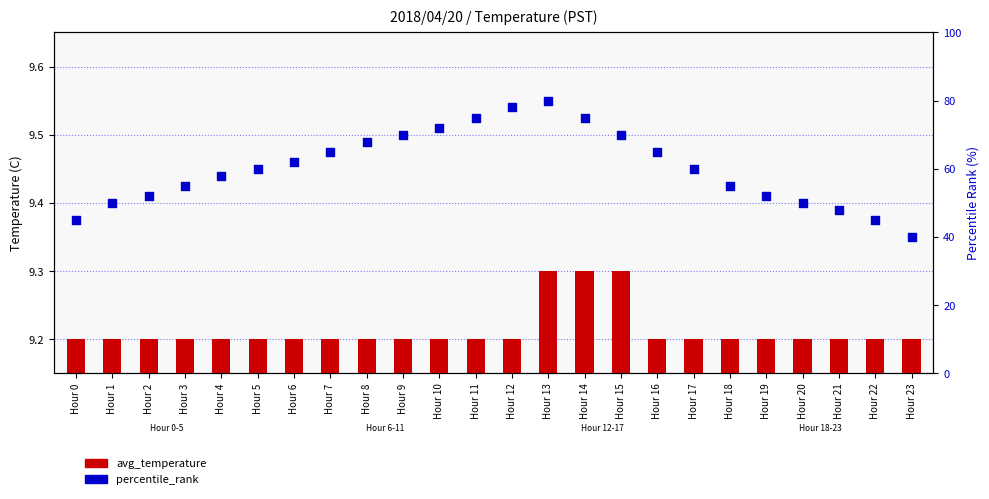

Which series has the largest total across all categories?

percentile_rank